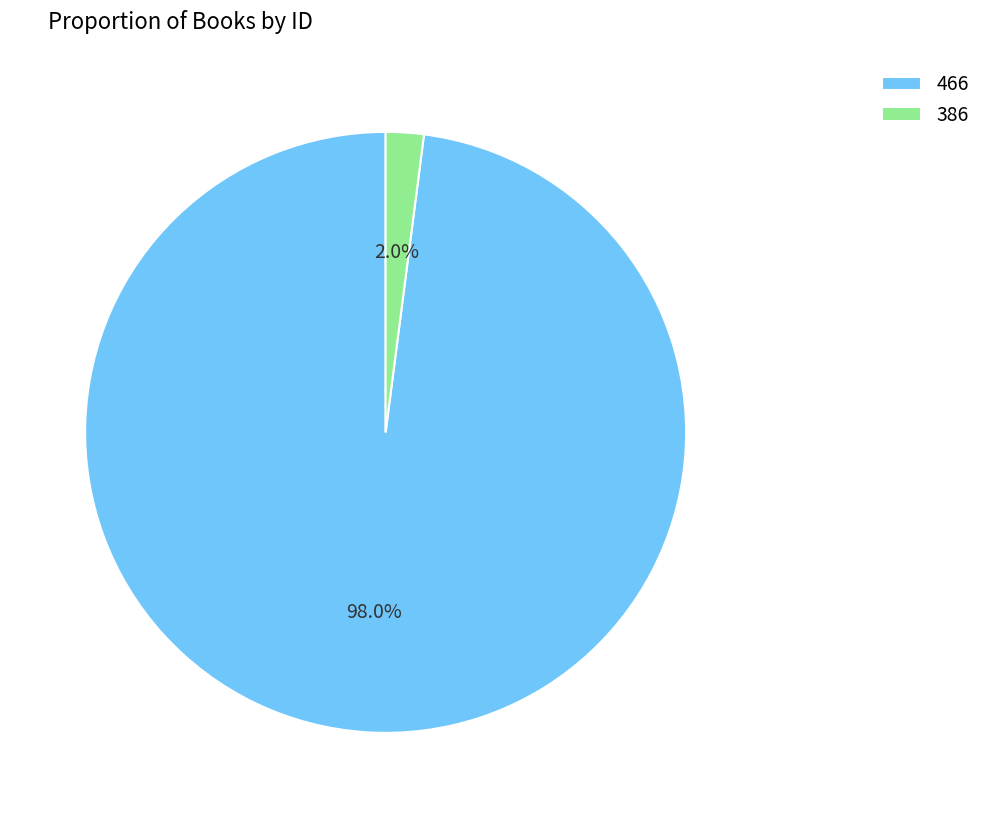

To the nearest percent, what is the combined percentage of 466 and 386?

100%